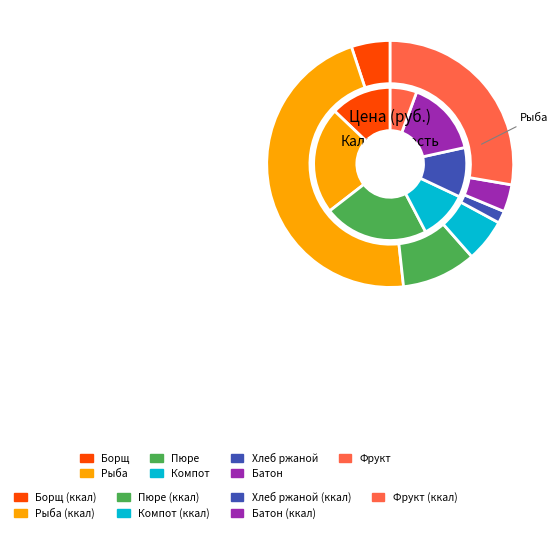

Between БОРЩ С КАПУСТОЙ И КАРТОФЕЛЕМ and БАТОН, which series saw the biggest shift?

Калорийность